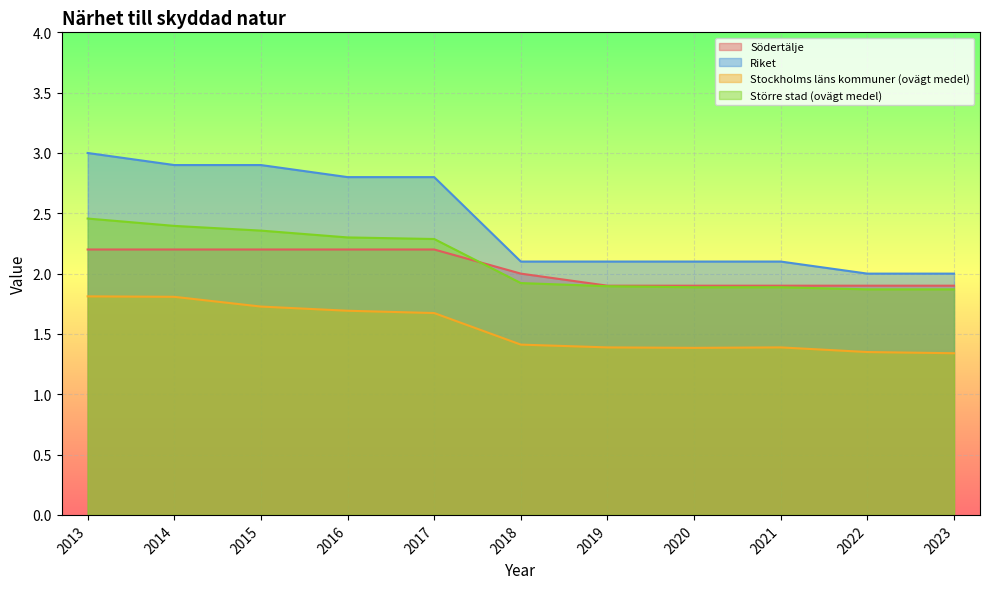

How many lines are shown in the chart?

4